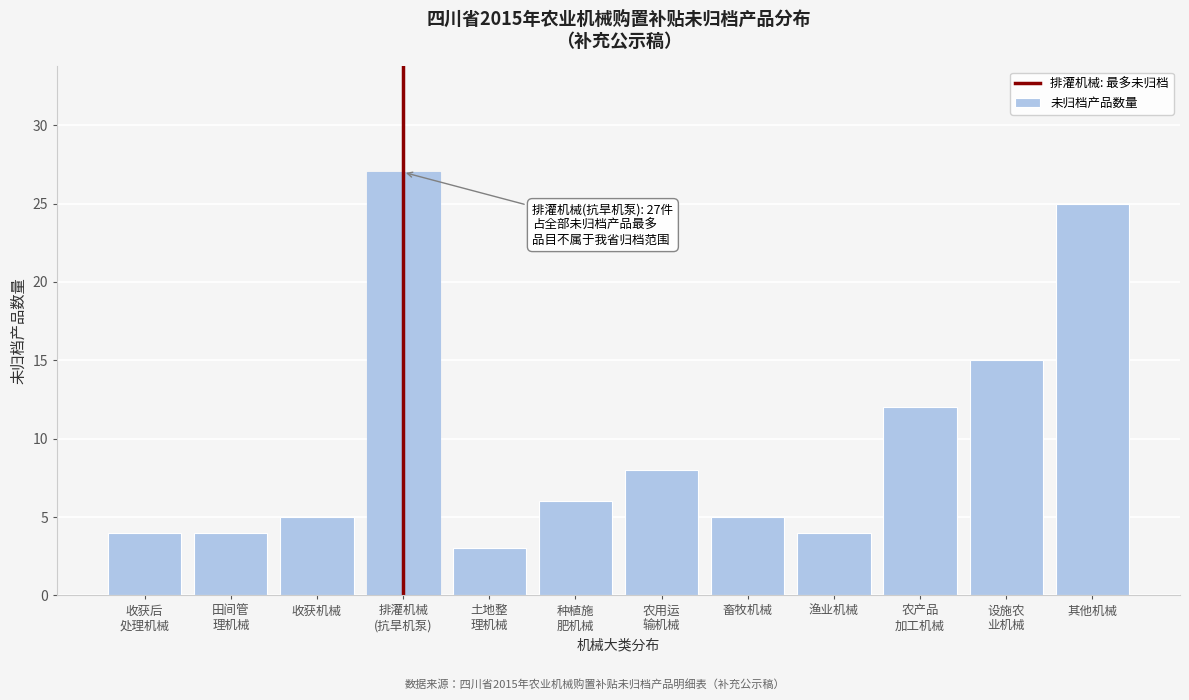

Reading left to right, what are all the values shown in this chart?

4	4	5	27	3	6	8	5	4	12	15	25